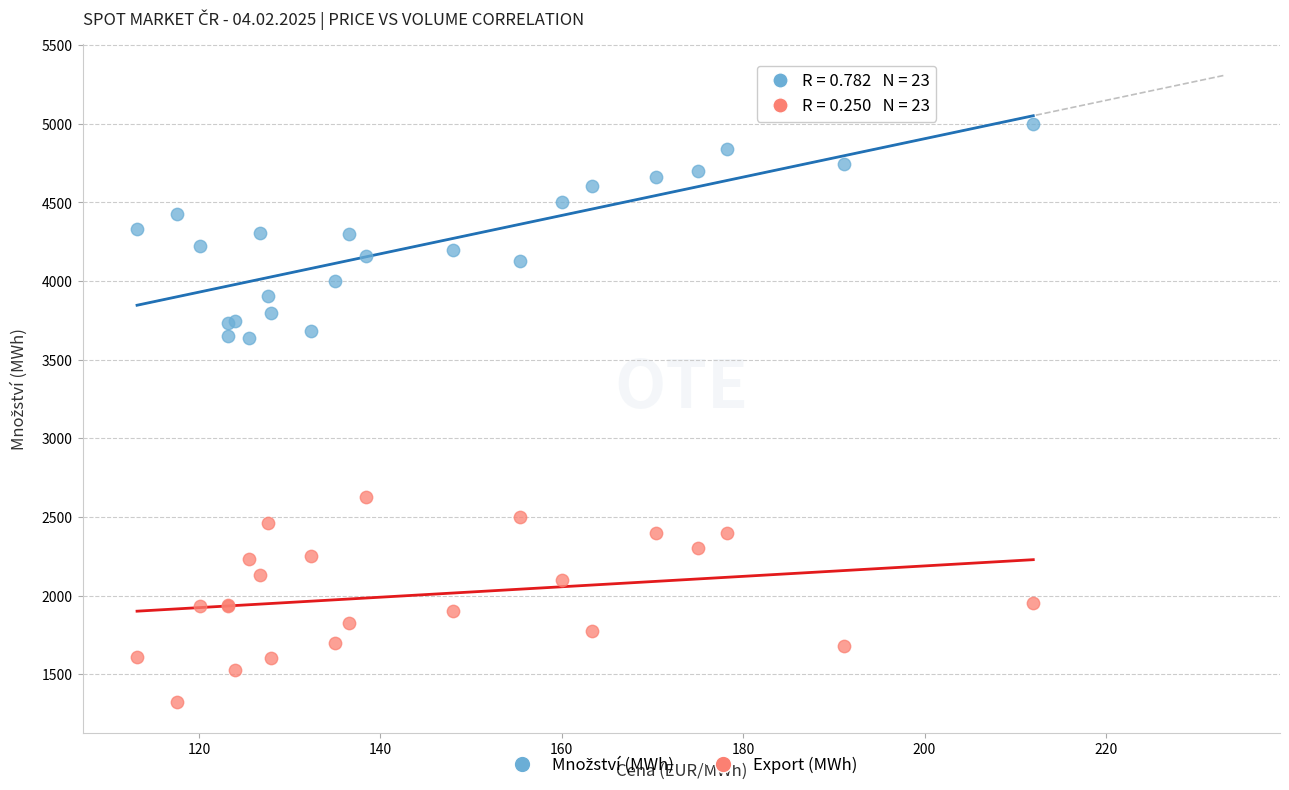

Which series reaches the minimum Y coordinate?

Export (MWh)